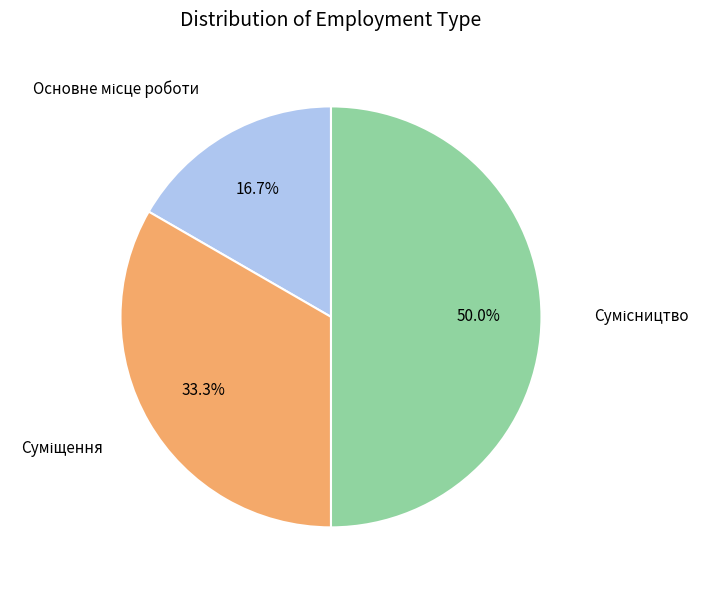

To the nearest percent, what percentage of the pie is Сумісництво?

50%